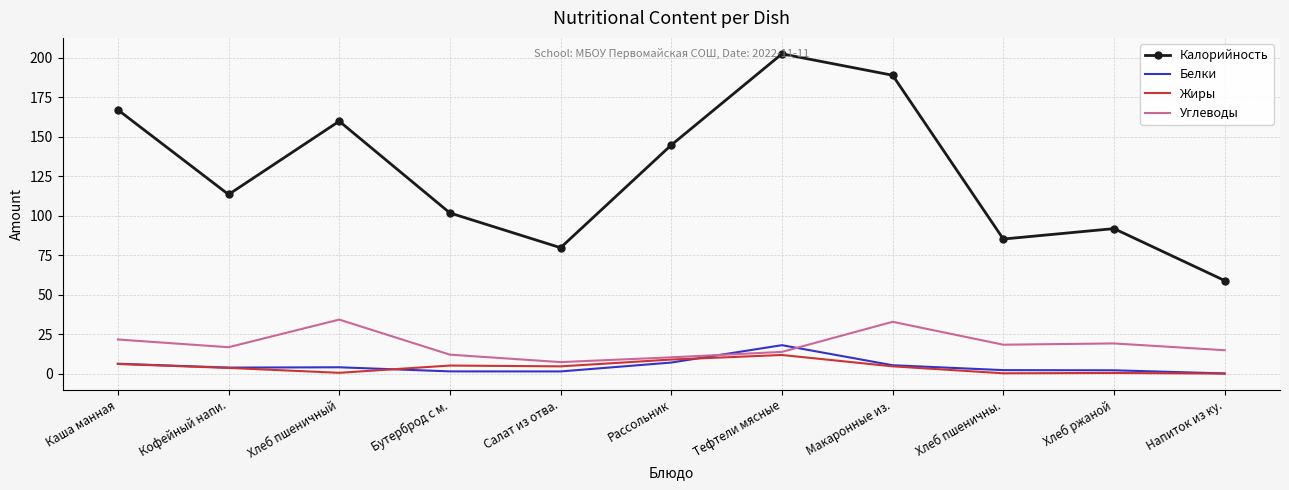

What position from the right is Каша манная?

11